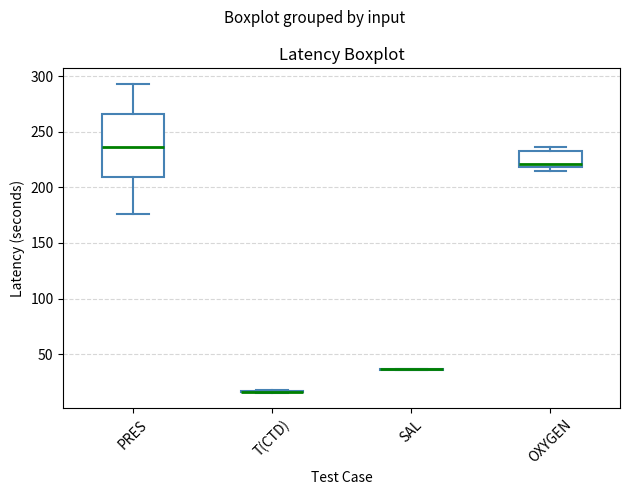

Reading left to right, read every box against the y-axis: the position of its median line, the range the box covers, and the ends of its whiskers. The values are not printed on the chart, so give them approximately, as read against the axis.

PRES: median 235, box 210 to 265, whiskers 175 to 295
T(CTD): box collapsed to a line at 15, whiskers 15 to 20
SAL: box collapsed to a line at 35, whiskers 35 to 35
OXYGEN: median 220 (just above the box's lower edge), box 220 to 230, whiskers 215 to 235